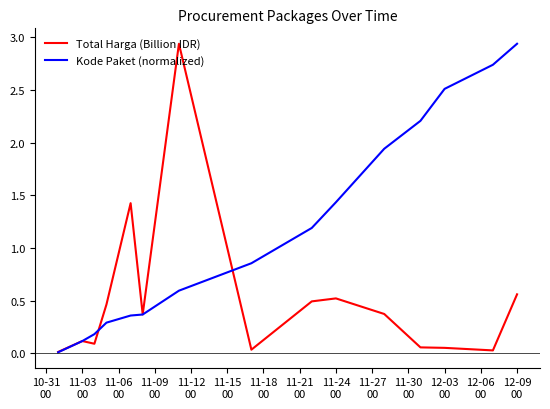

List the series in order of their overall mean, highest first.

Kode Paket (normalized), Total Harga (Billion IDR)